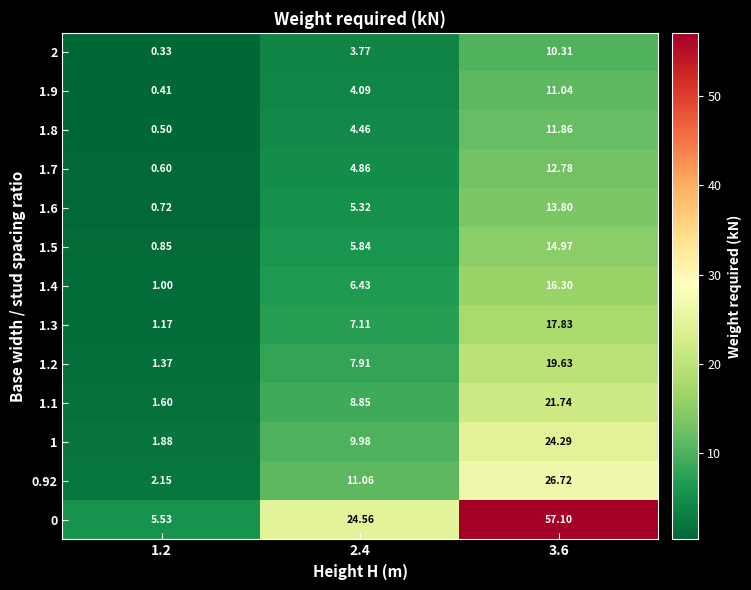

Is the value of 1.9 at 2.4 greater than the value of 1.2 at 2.4?

No